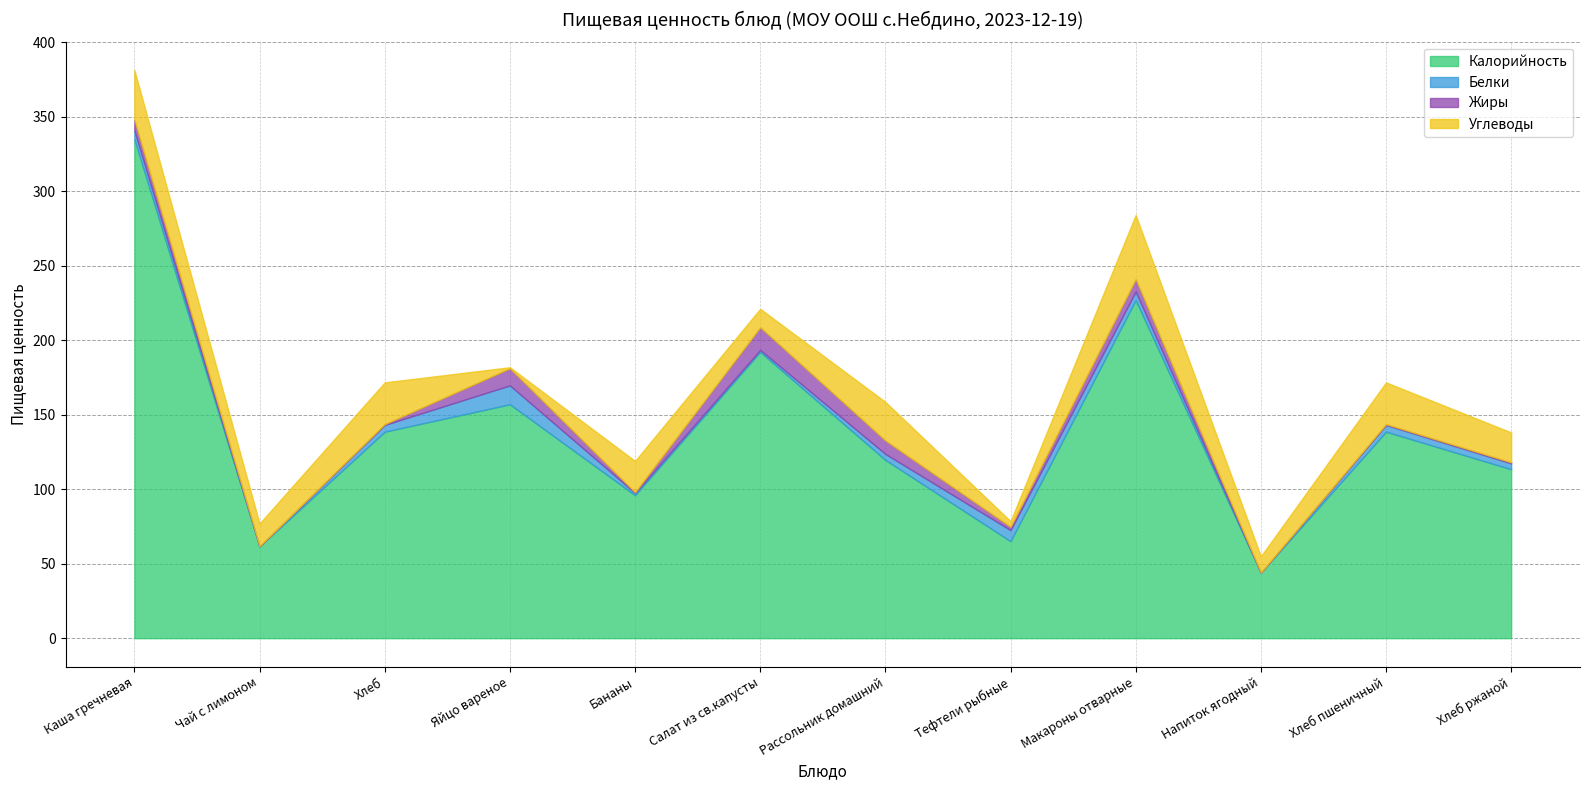

What is the total value across all series at Салат из св.капусты?

221.1